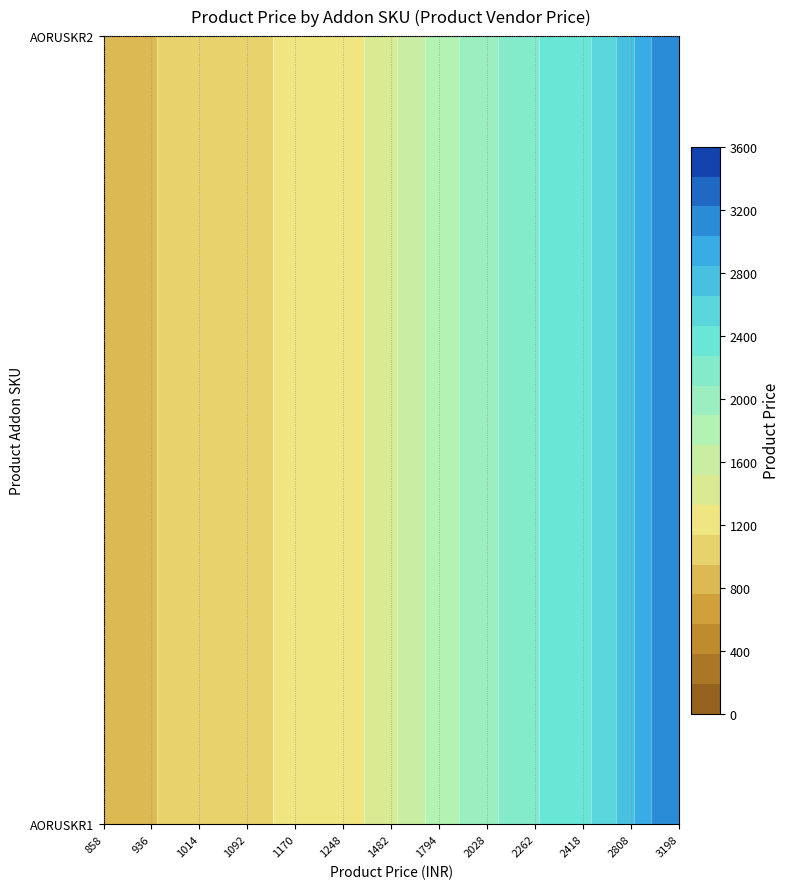

Between 2028 and 858, which is larger?

2028